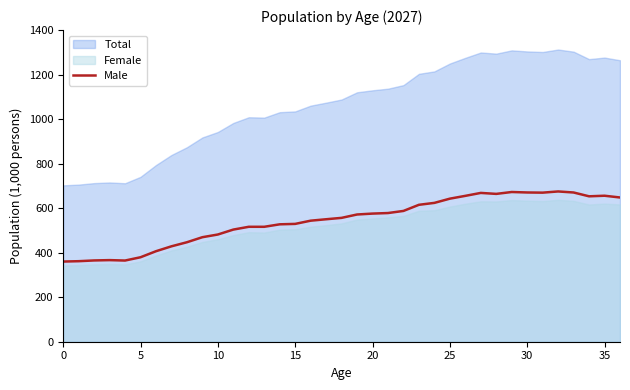

The Male series shows 189.1 at 30. True or false?

False